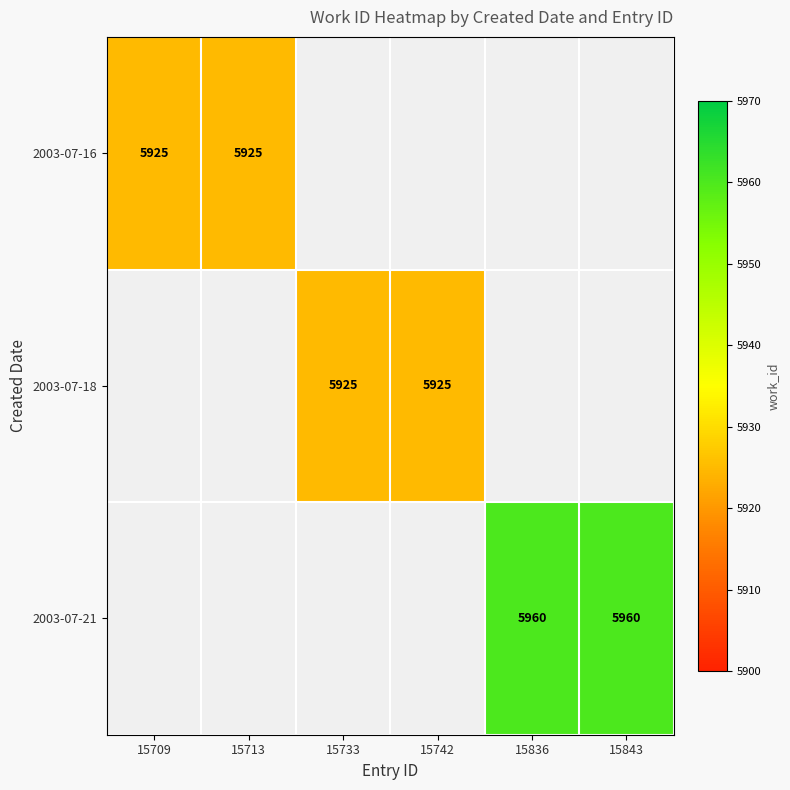

Is the value of 2003-07-21 at 15713 greater than the value of 2003-07-16 at 15742?

No